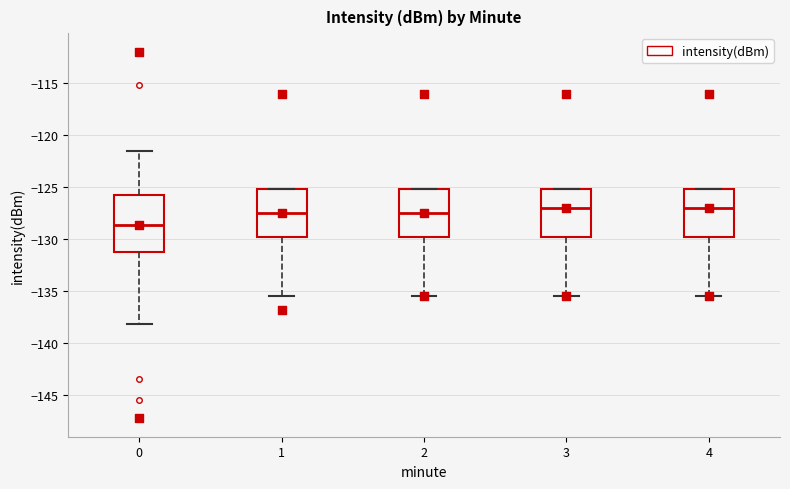

Reading left to right, read every box against the y-axis: the position of its median line, the range the box covers, and the ends of its whiskers. The values are not printed on the chart, so give them approximately, as read against the axis.

0: median -128.5, box -131.0 to -125.5, whiskers -138.0 to -121.5
1: median -127.5, box -130.0 to -125.0, whiskers -135.5 to -125.0
2: median -127.5, box -130.0 to -125.0, whiskers -135.5 to -125.0
3: median -127.0, box -130.0 to -125.0, whiskers -135.5 to -125.0
4: median -127.0, box -130.0 to -125.0, whiskers -135.5 to -125.0